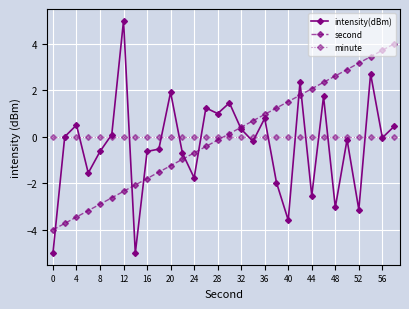

What is the value of the intensity(dBm) point at the 23rd from the left?

-2.5